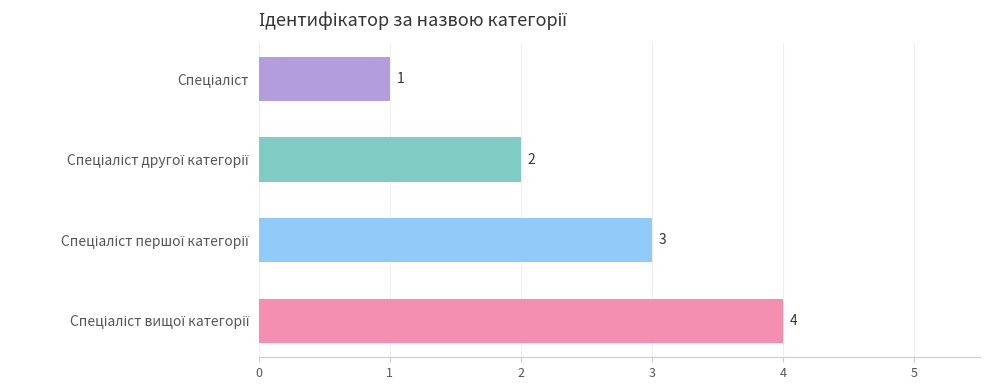

What is the difference between the maximum and minimum values?

3